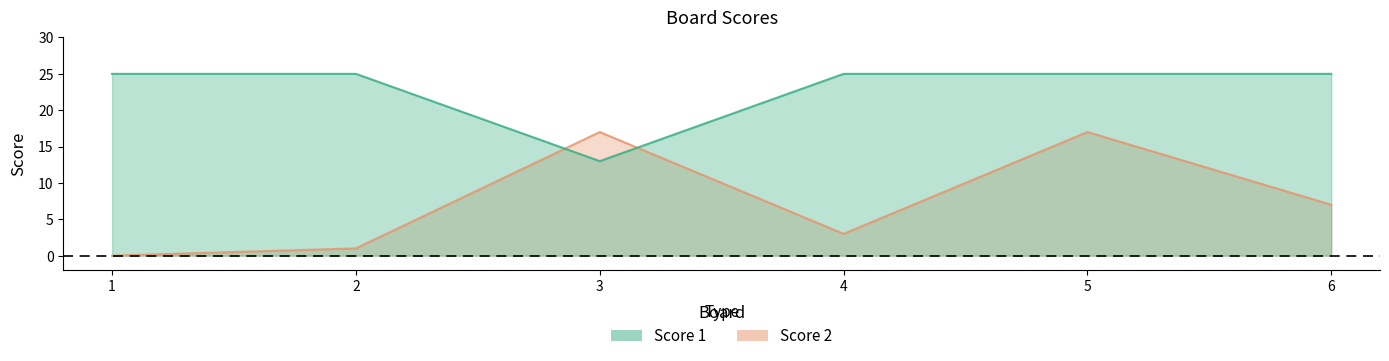

Rank the series by their maximum value, from lowest to highest.

Score 2, Score 1